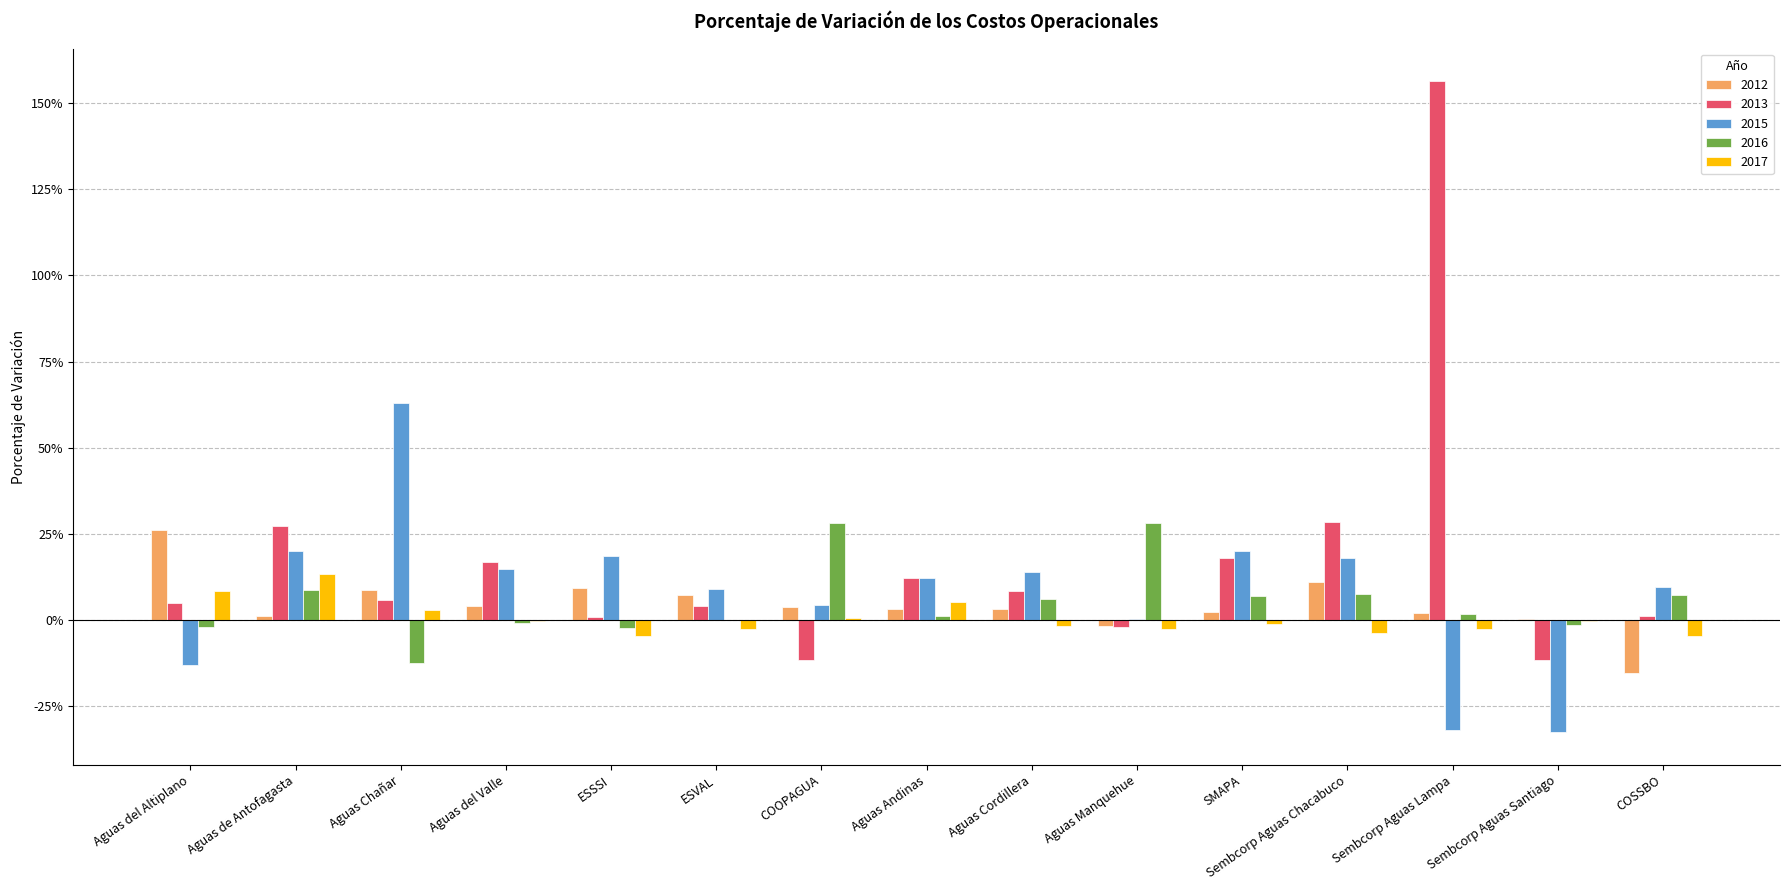

What is the maximum value shown in the chart?

1.6